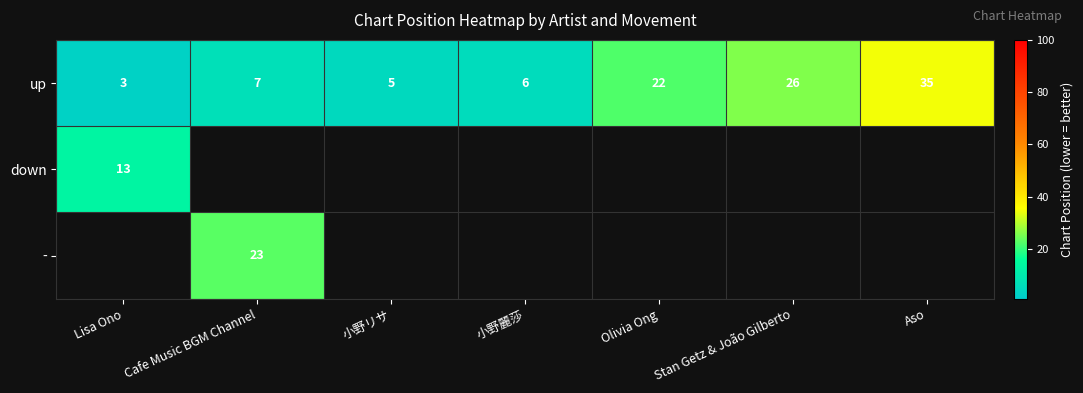

Is the value of - at Cafe Music BGM Channel greater than the value of up at 小野リサ?

Yes